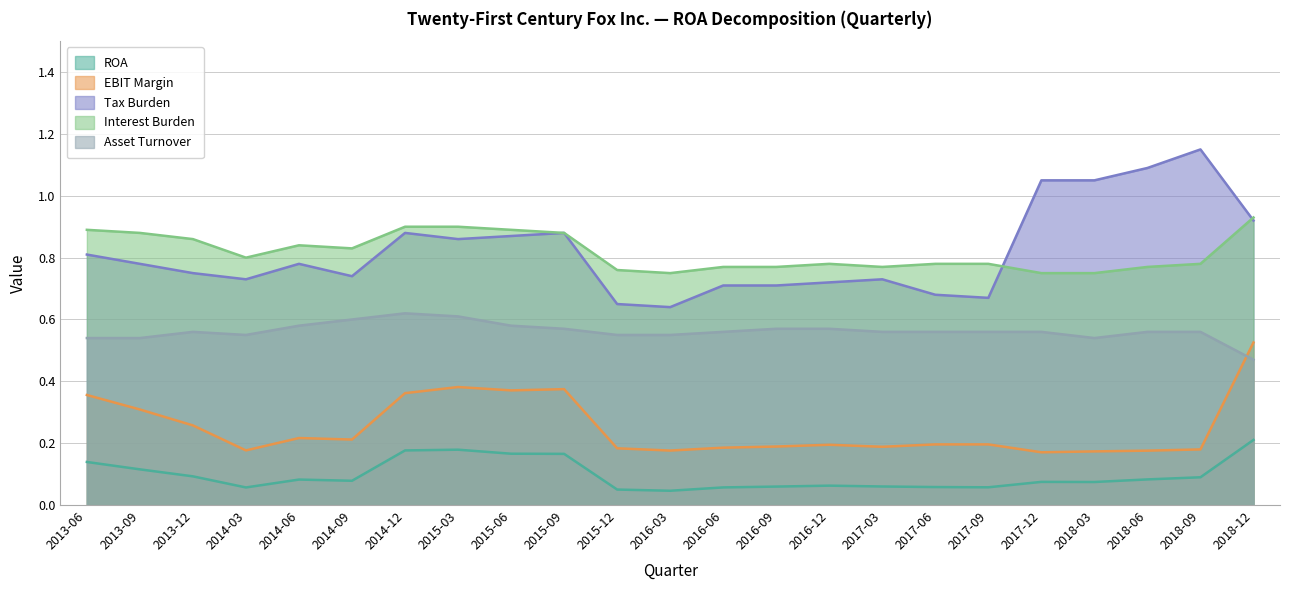

Does the chart display data point markers on the line(s)?

No